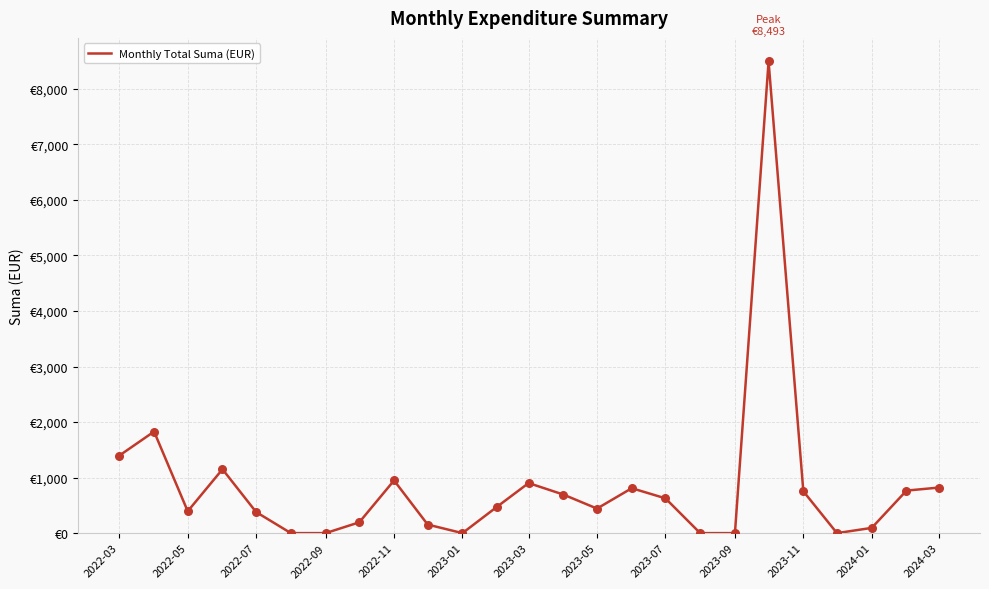

Does the chart have visible grid lines?

Yes